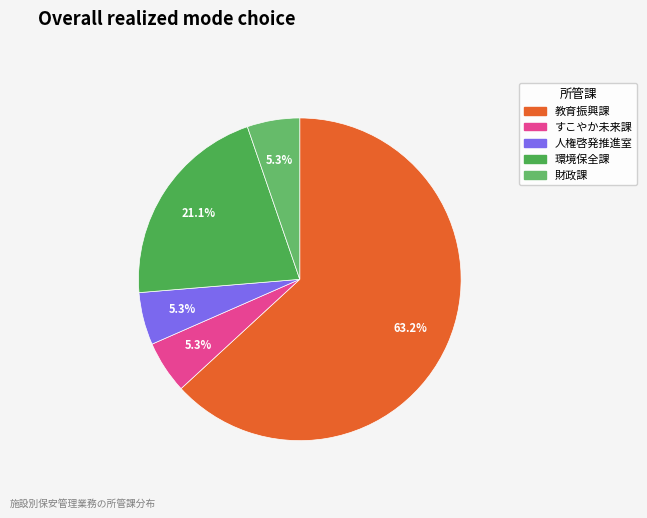

True or false: 財政課 accounts for 16% of the total.

False